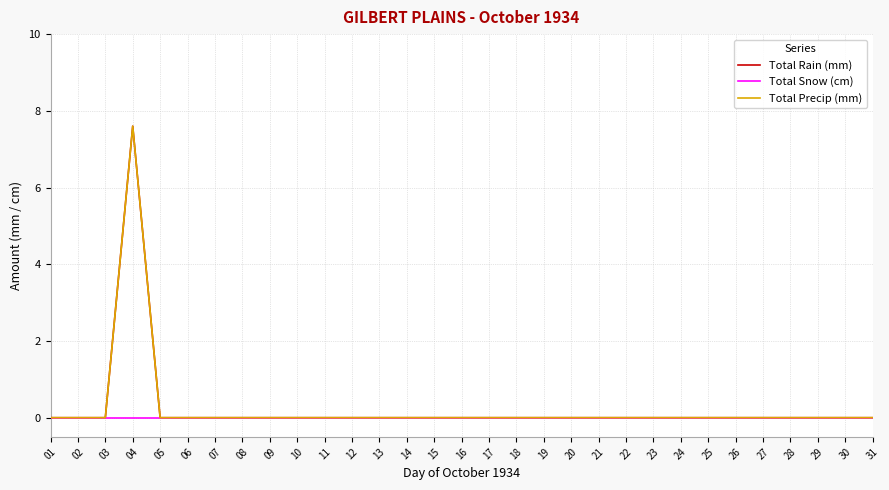

List the series in order of their peak value, lowest first.

Total Snow (cm), Total Rain (mm), Total Precip (mm)